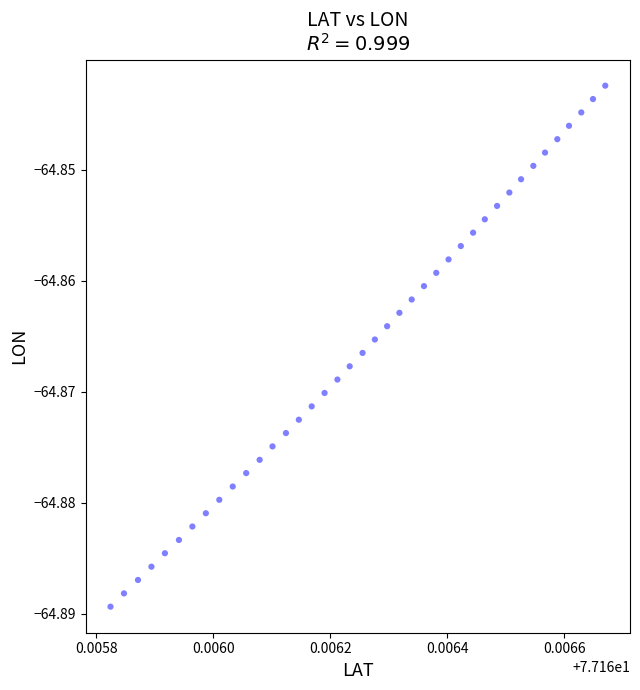

How many data points are displayed?

40